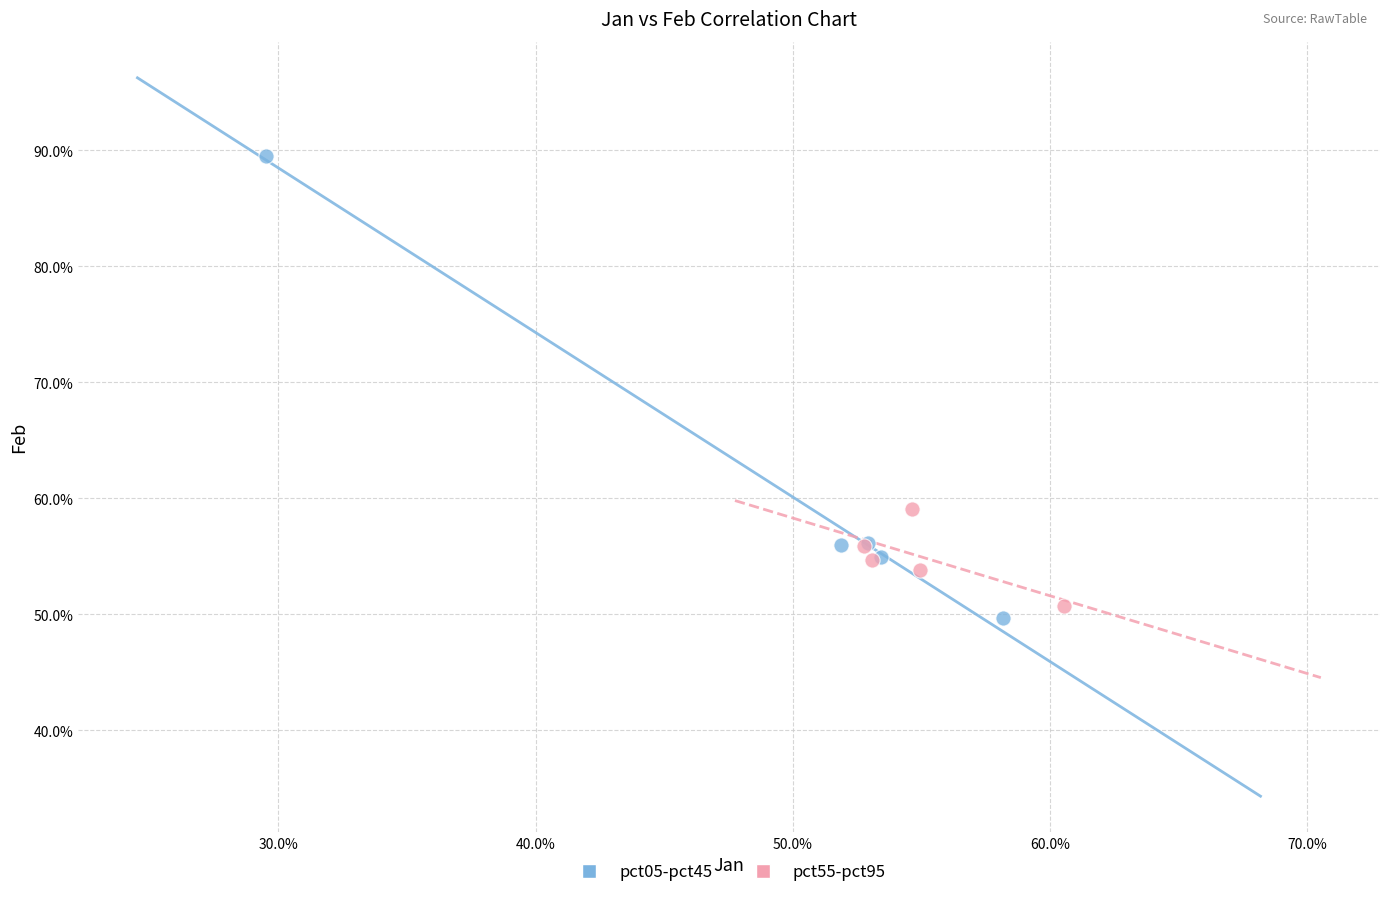

Which series reaches the minimum Y coordinate?

pct05-pct45